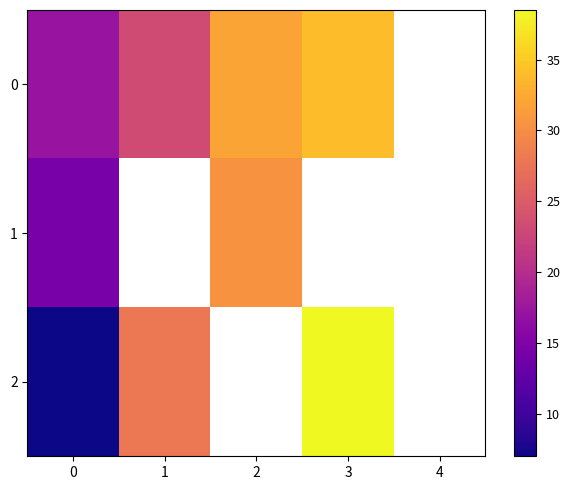

How many values in the 0 series exceed 32?

1